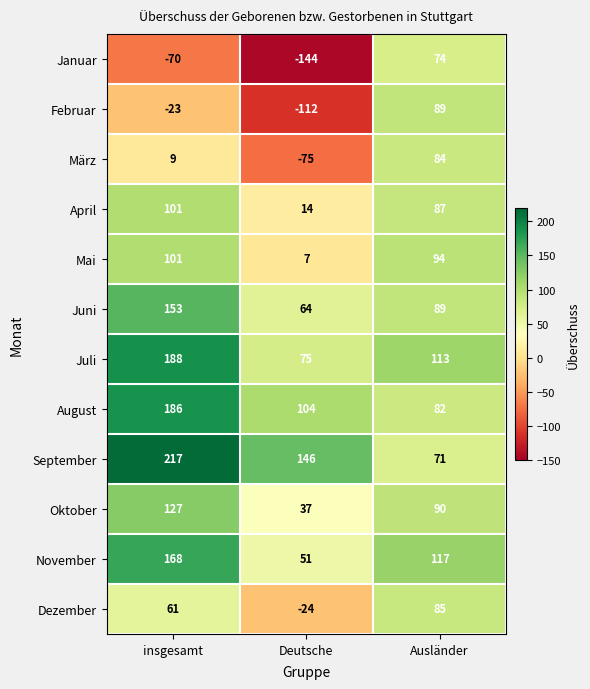

What is the total value across all series at Ausländer?

1075